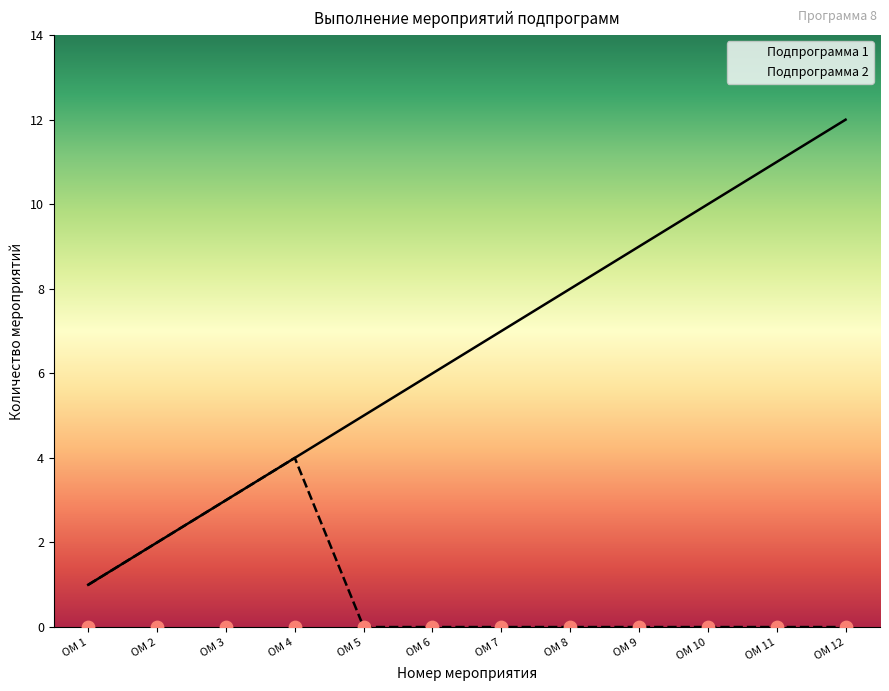

What is the total value across all series at ОМ 6?

6